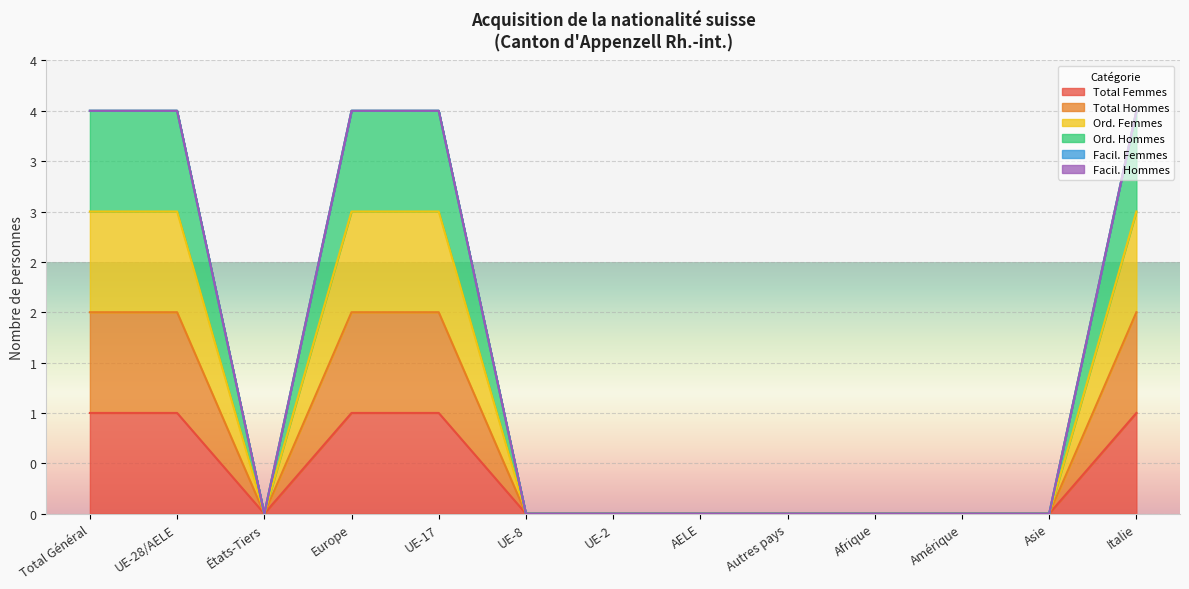

Does the chart display data point markers on the line(s)?

No